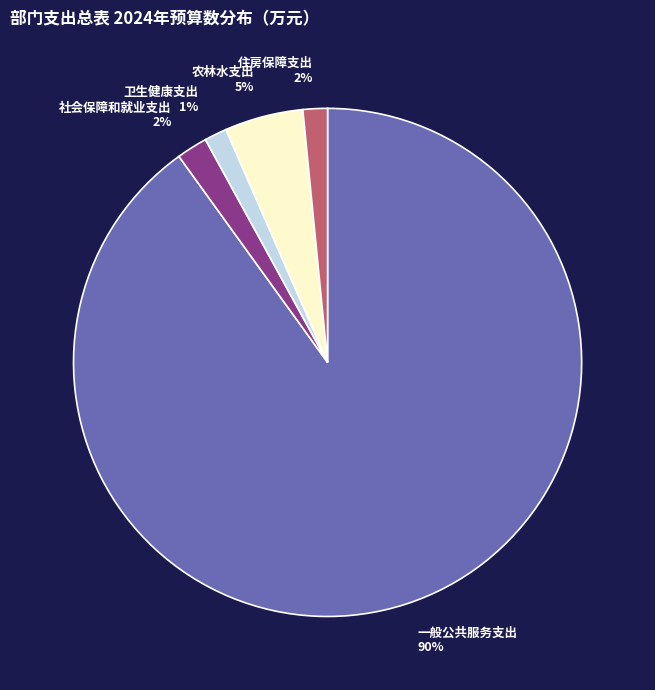

Count the number of slices in the pie.

5